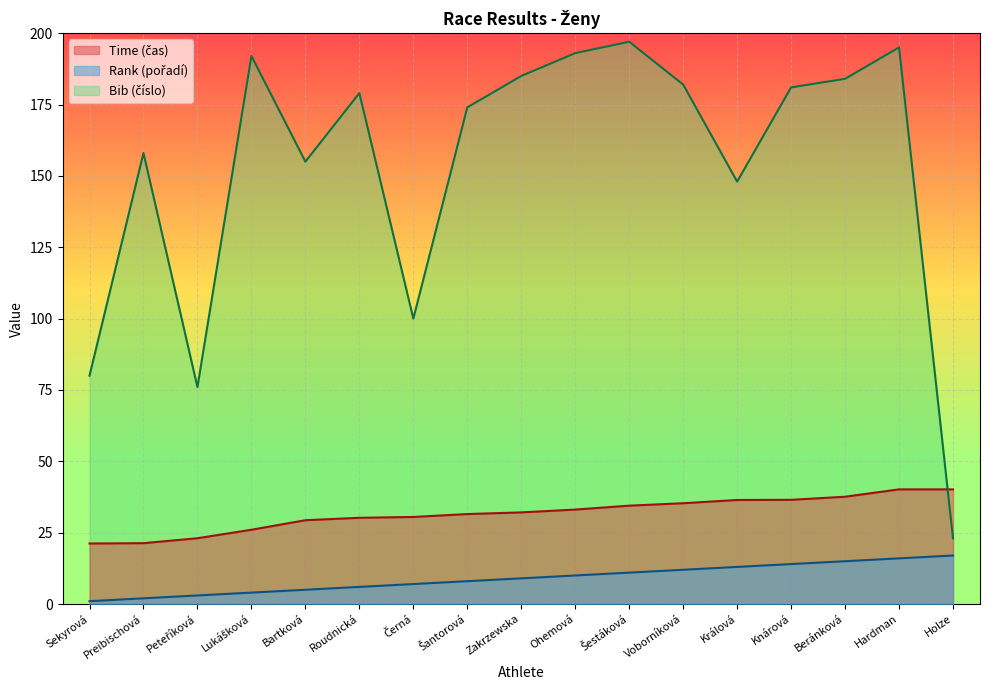

Rank the categories by Time (čas) value from highest to lowest.

Hardman, Holze, Beránková, Knárová, Králová, Voborníková, Šestáková, Ohemová, Zakrzewska, Šantorová, Černá, Roudnická, Bartková, Lukášková, Peteříková, Preibischová, Sekyrová